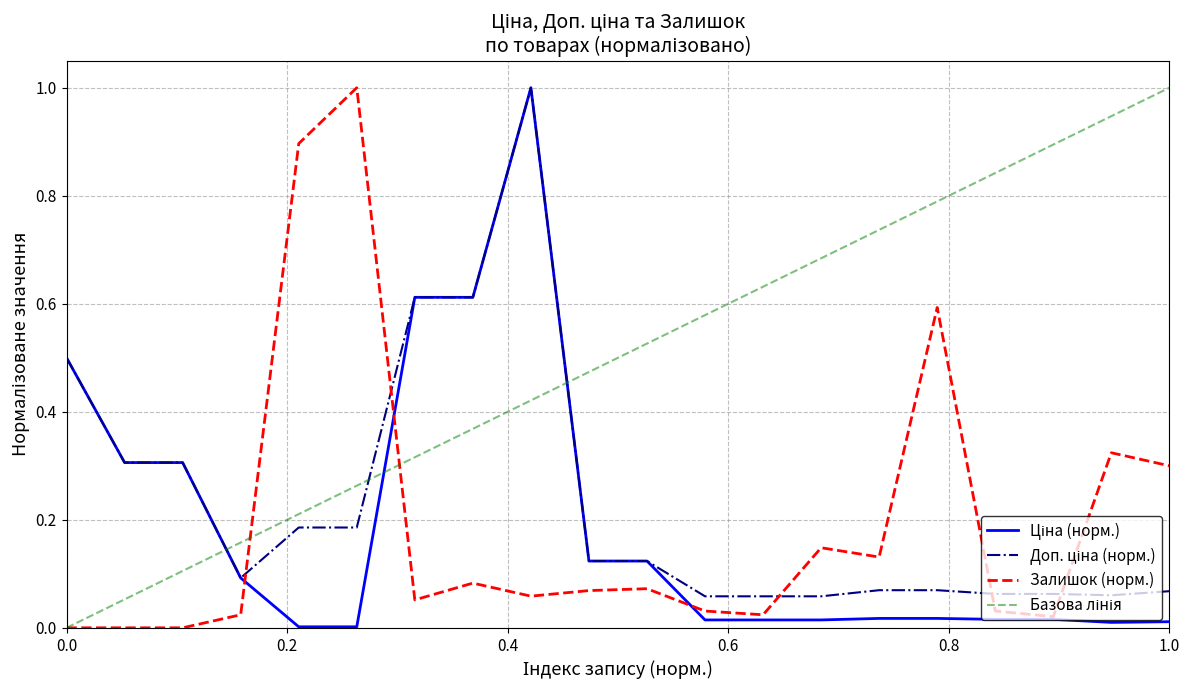

True or false: Доп. ціна has more than 2 points higher than both neighbors.

False